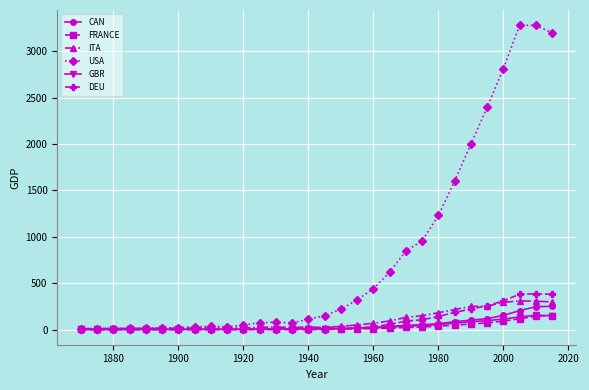

Which series ends up on top after the final intersection of ITA and USA?

USA